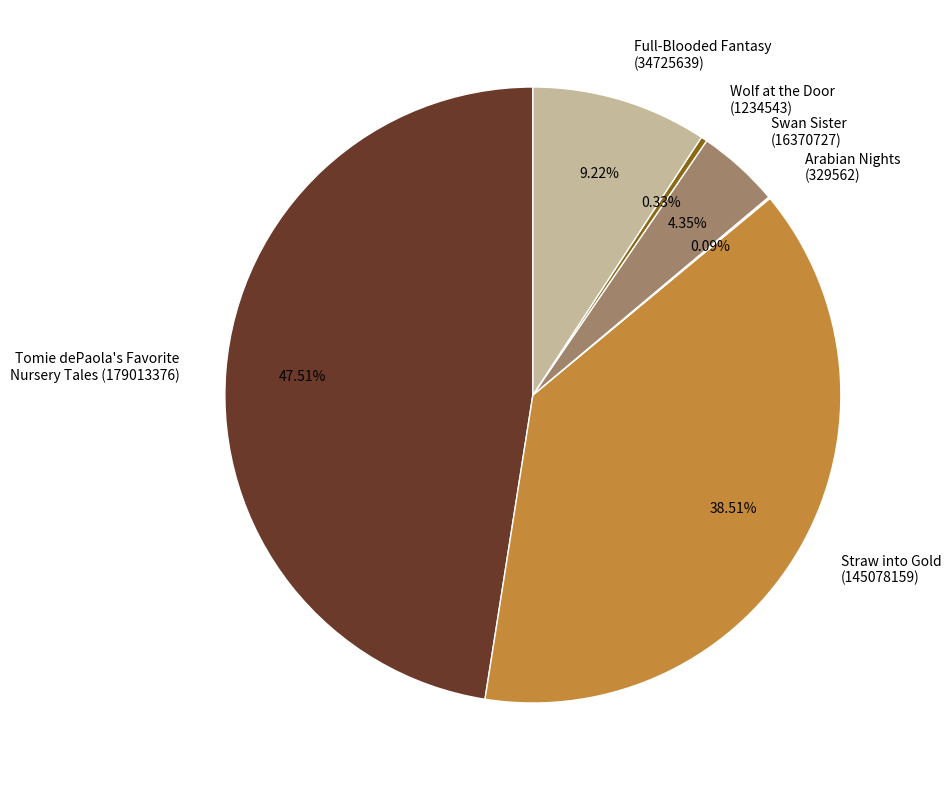

Approximately how many times larger is the value at Straw into Gold (145078159) compared to Full-Blooded Fantasy (34725639)?

4.2